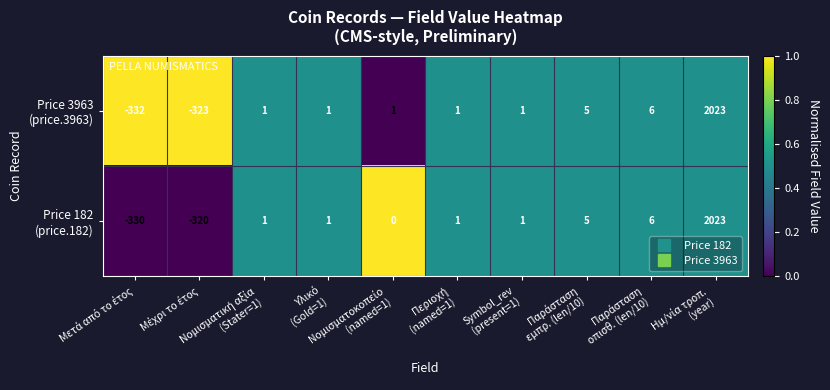

What is the maximum value shown in the chart?

2023